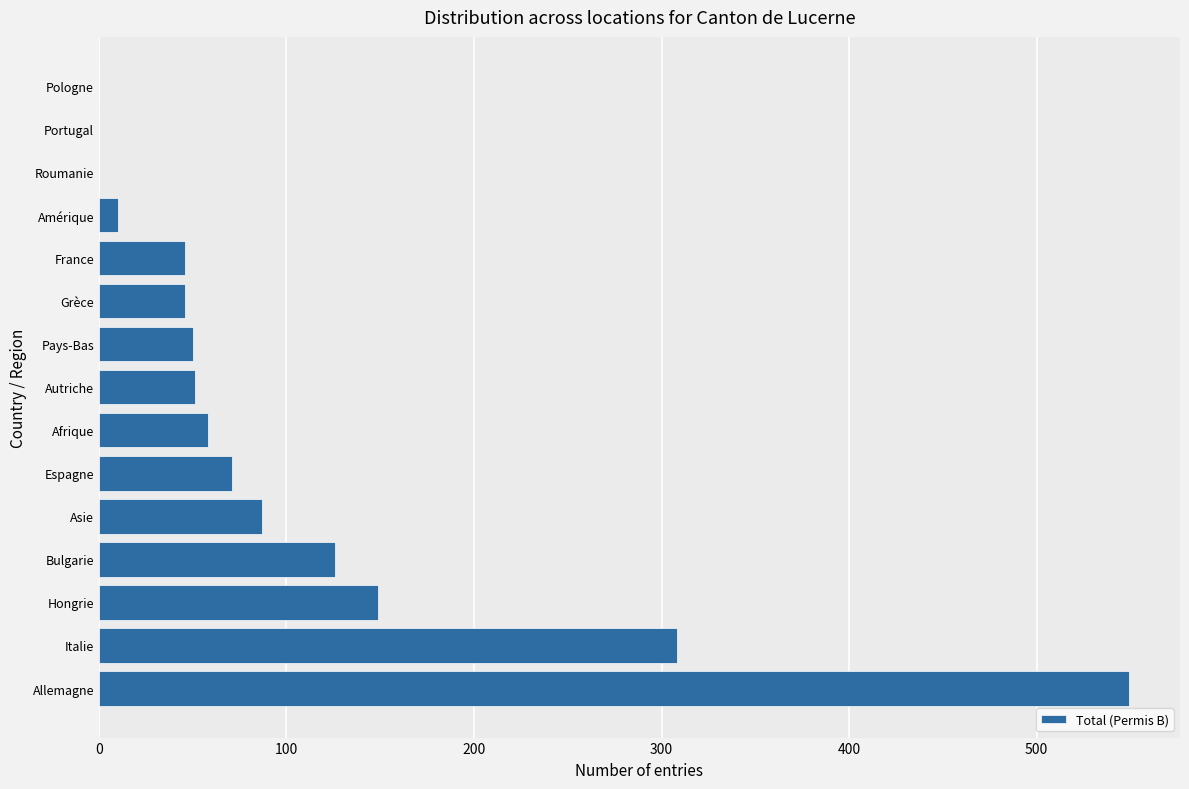

Which has a higher value, Allemagne or Italie?

Allemagne